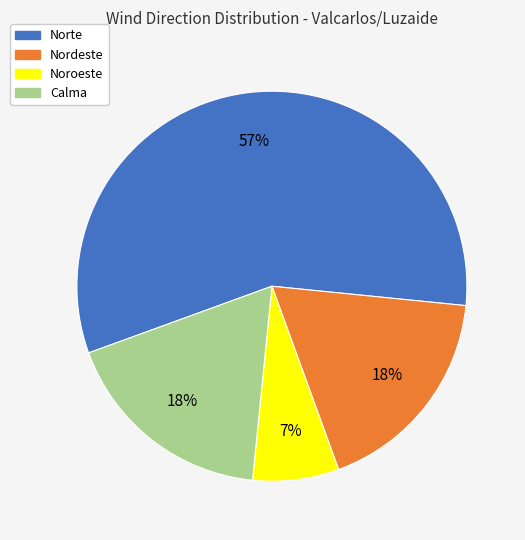

Approximately how many times larger is the value at Norte compared to Calma?

3.2